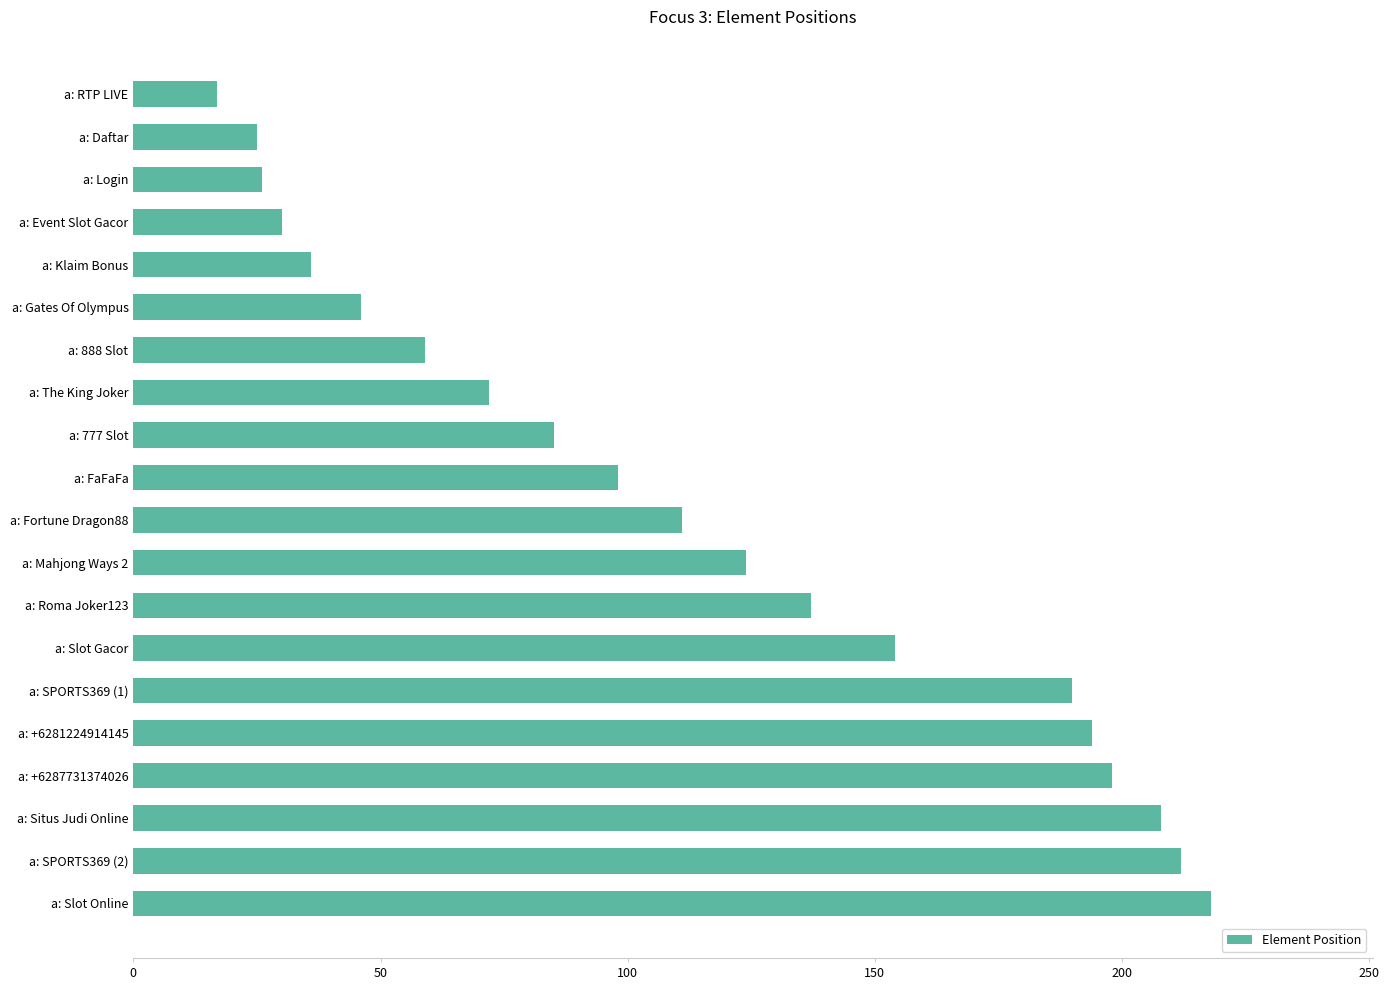

What is the difference between the values at a: Event Slot Gacor and a: Klaim Bonus?

6